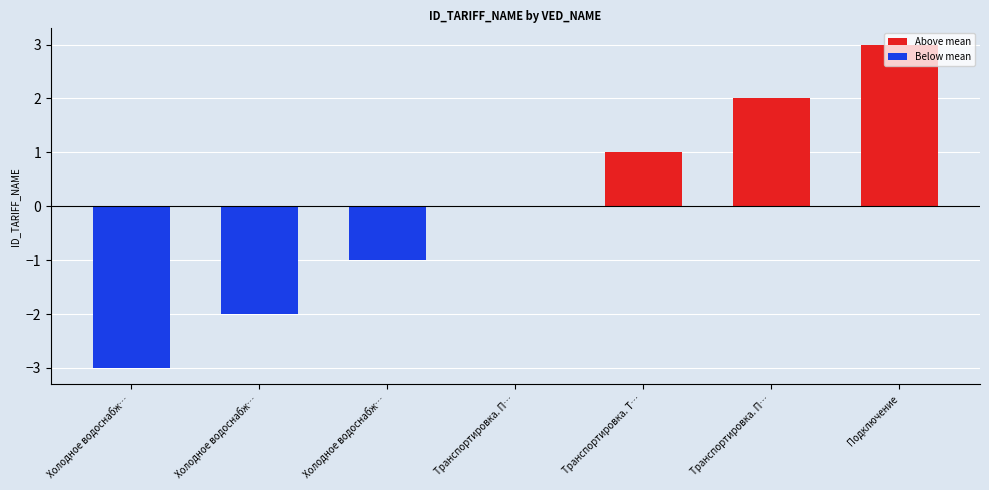

List the series in order of their peak value, highest first.

Above mean, Below mean